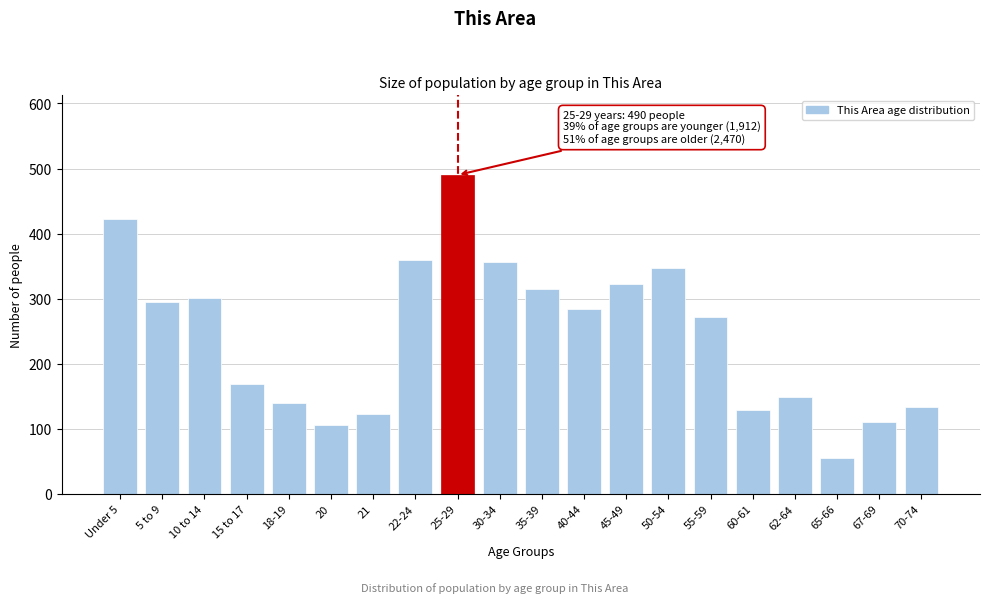

Reading left to right, what are all the values shown in this chart?

Under 5=422	5 to 9=295	10 to 14=301	15 to 17=168	18-19=139	20=105	21=122	22-24=360	25-29=490	30-34=356	35-39=314	40-44=284	45-49=322	50-54=347	55-59=271	60-61=128	62-64=148	65-66=55	67-69=111	70-74=134